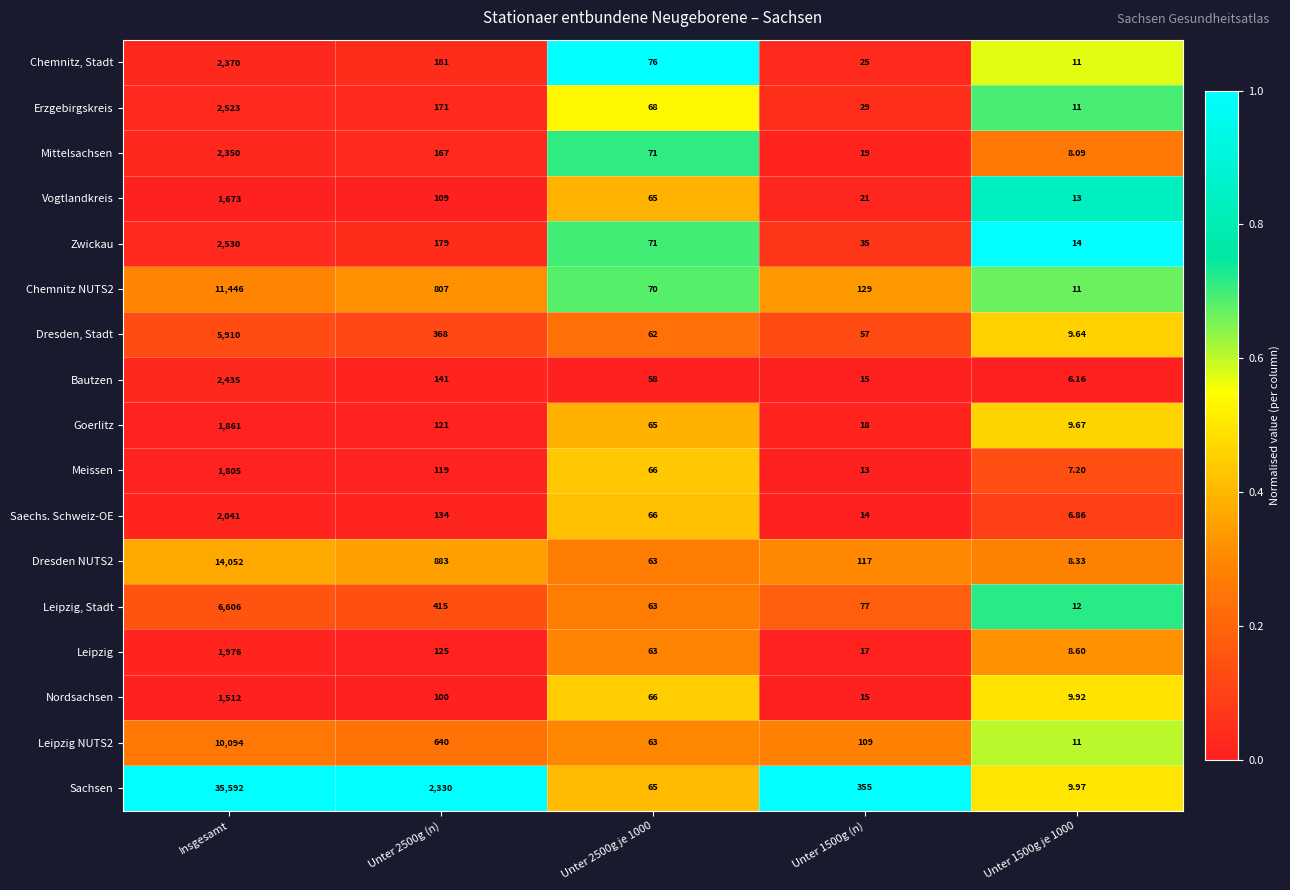

Is the value of Saechs. Schweiz-OE at Unter 2500g je 1000 greater than the value of Leipzig NUTS2 at Unter 2500g je 1000?

Yes